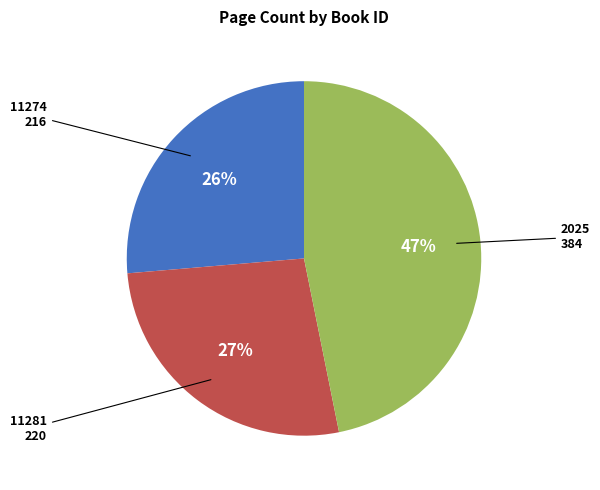

Is there a majority slice in this chart?

No